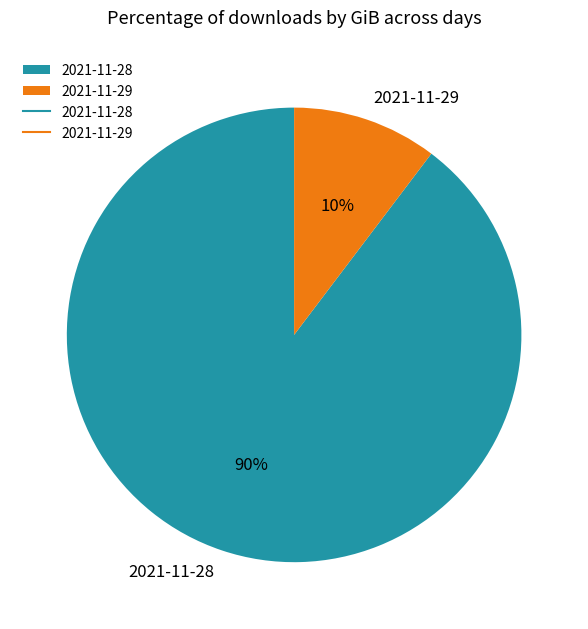

To the nearest percent, what portion does 2021-11-29 represent?

10%